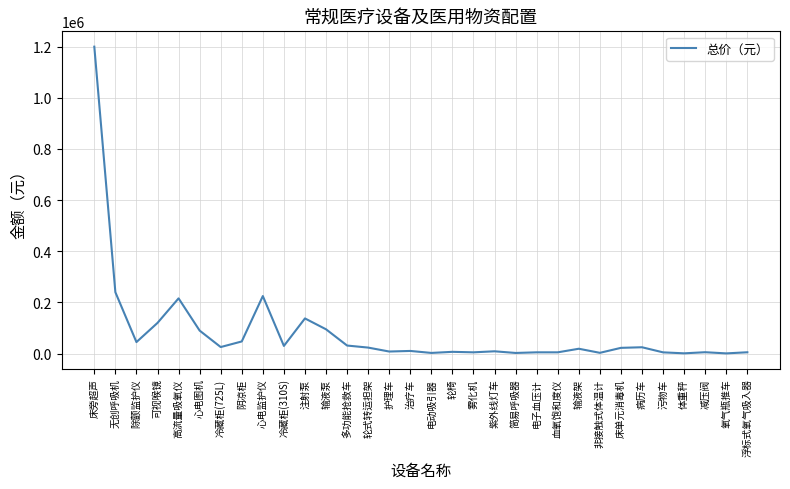

Which has a higher value, 无创呼吸机 or 电子血压计?

无创呼吸机